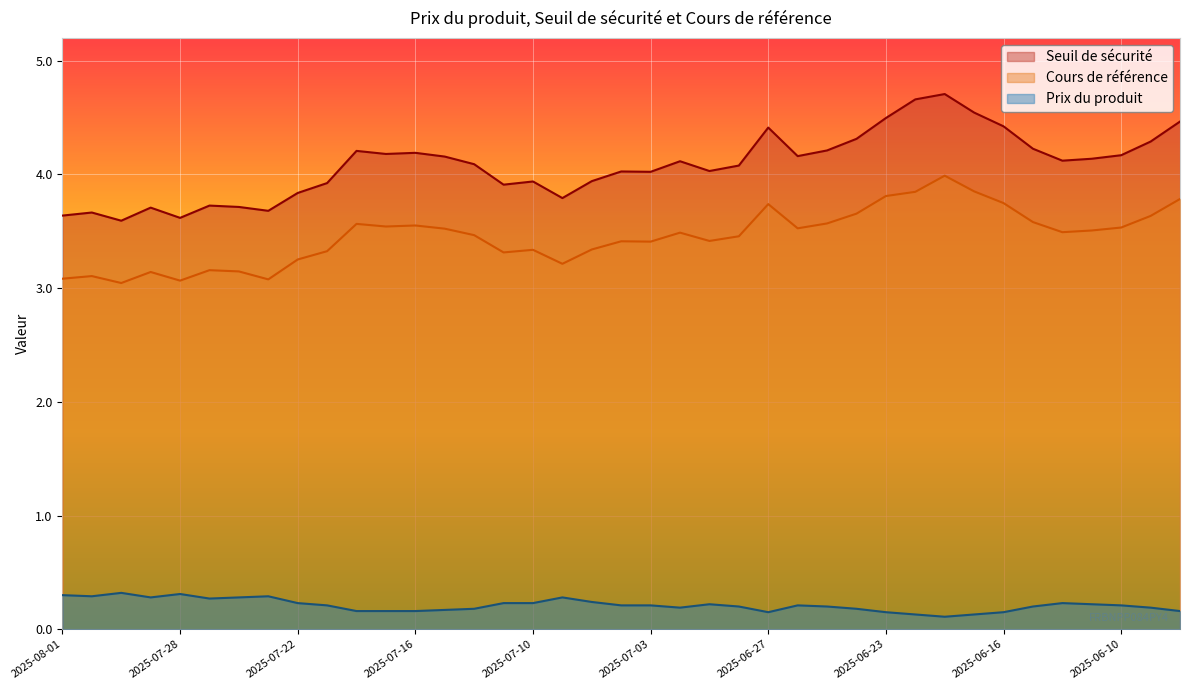

Reading right to left, list all the values displayed in this chart.

Seuil de sécurité: 4.5	4.3	4.2	4.1	4.1	4.2	4.4	4.5	4.7	4.7	4.5	4.3	4.2	4.2	4.4	4.1	4.0	4.1	4.0	4.0	3.9	3.8	3.9	3.9	4.1	4.2	4.2	4.2	4.2	3.9	3.8	3.7	3.7	3.7	3.6	3.7	3.6	3.7	3.6
Cours de référence: 3.8	3.6	3.5	3.5	3.5	3.6	3.7	3.9	4.0	3.8	3.8	3.7	3.6	3.5	3.7	3.5	3.4	3.5	3.4	3.4	3.3	3.2	3.3	3.3	3.5	3.5	3.6	3.5	3.6	3.3	3.3	3.1	3.1	3.2	3.1	3.1	3.0	3.1	3.1
Prix du produit: 0.2	0.2	0.2	0.2	0.2	0.2	0.1	0.1	0.1	0.1	0.1	0.2	0.2	0.2	0.1	0.2	0.2	0.2	0.2	0.2	0.2	0.3	0.2	0.2	0.2	0.2	0.2	0.2	0.2	0.2	0.2	0.3	0.3	0.3	0.3	0.3	0.3	0.3	0.3